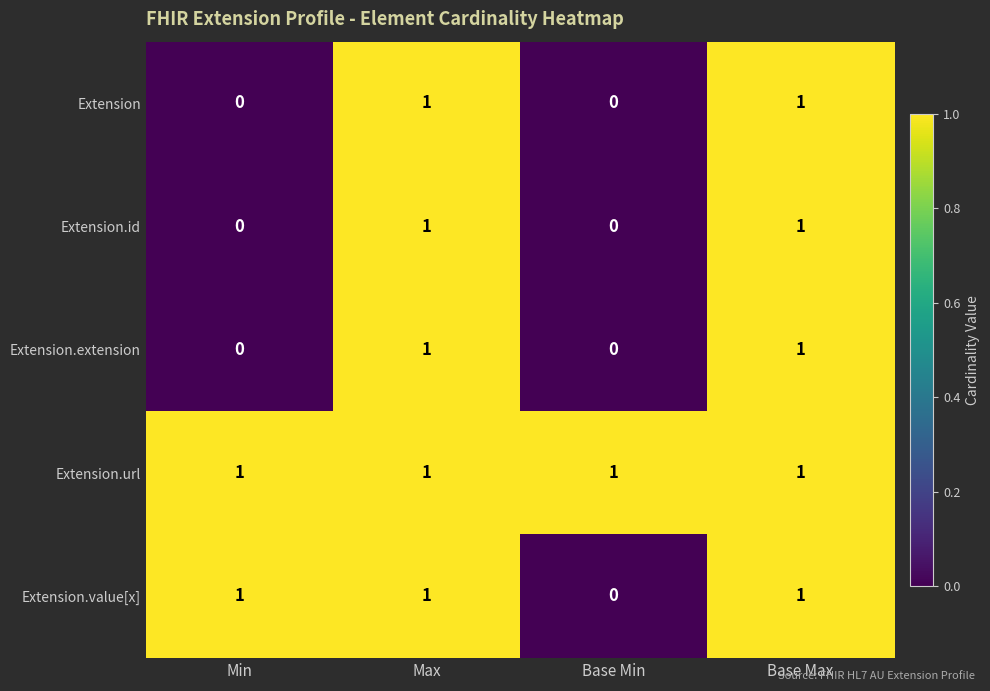

Reading left to right, what are all the values shown in this chart?

Extension: 0	1	0	1
Extension.id: 0	1	0	1
Extension.extension: 0	1	0	1
Extension.url: 1	1	1	1
Extension.value[x]: 1	1	0	1